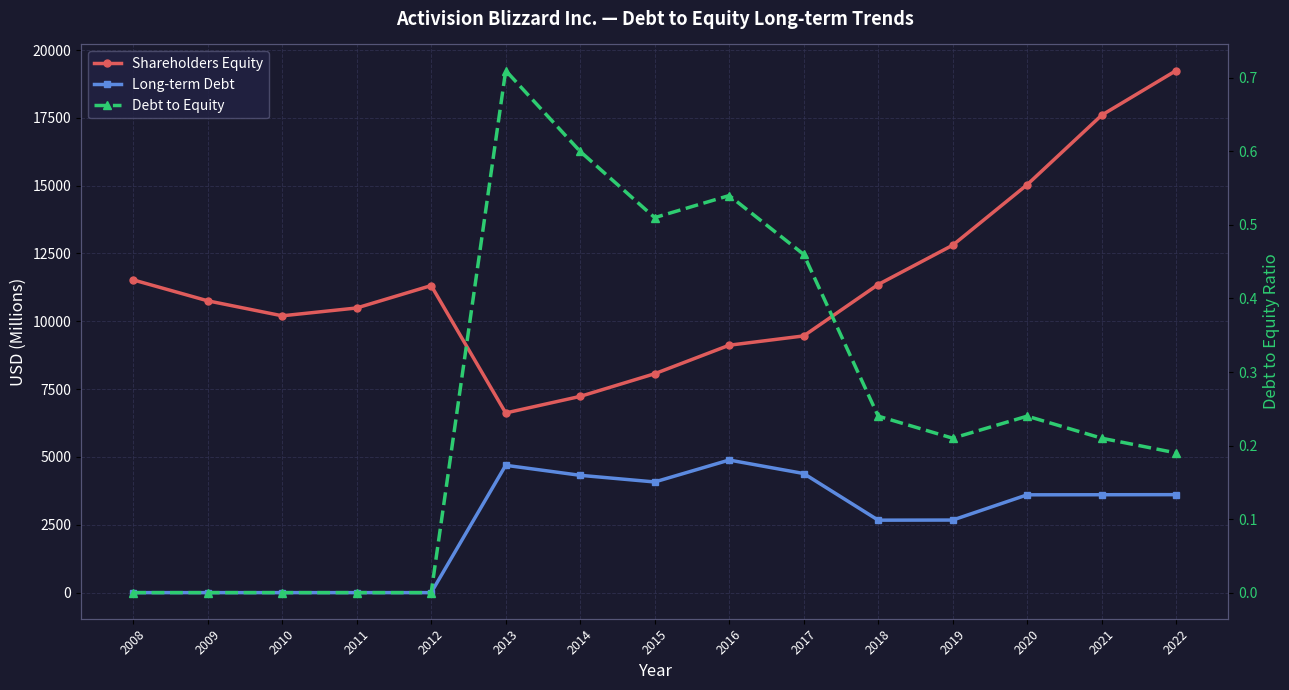

Is it true that Long-term Debt equals 4324.0 at 2014?

True